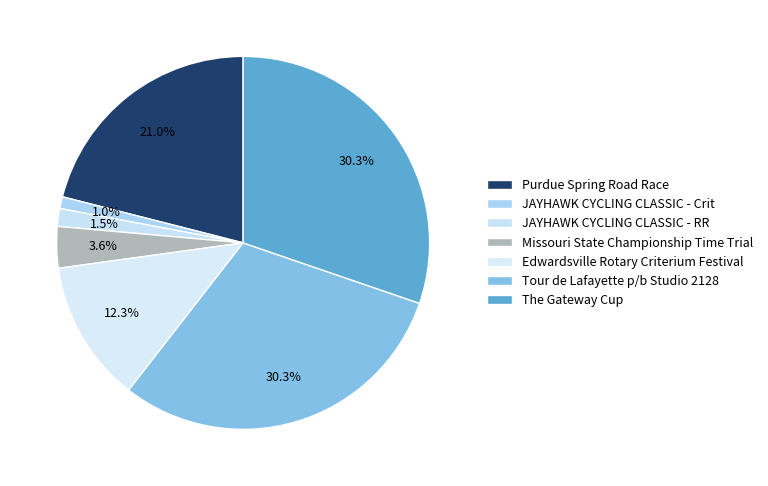

Is there a majority slice in this chart?

No